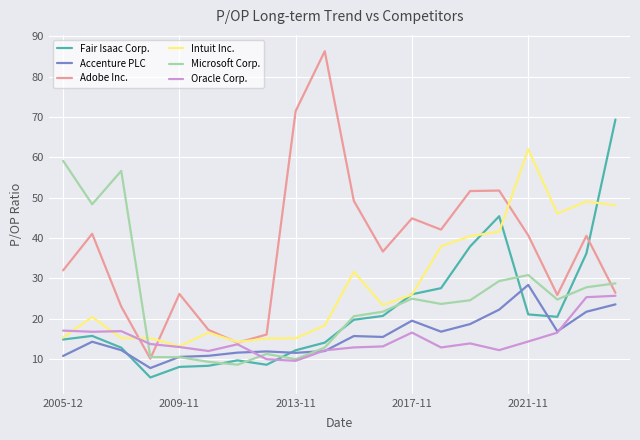

Which series has the largest total across all categories?

Adobe Inc.